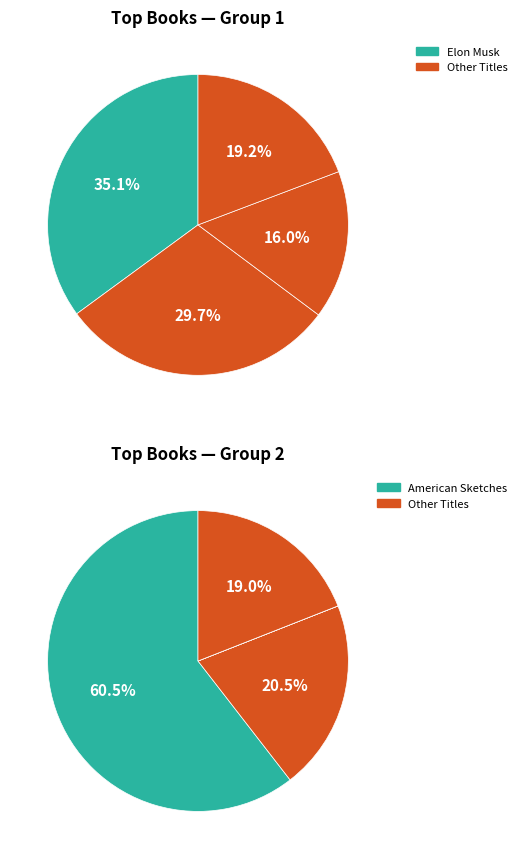

Does any single category account for the majority?

No